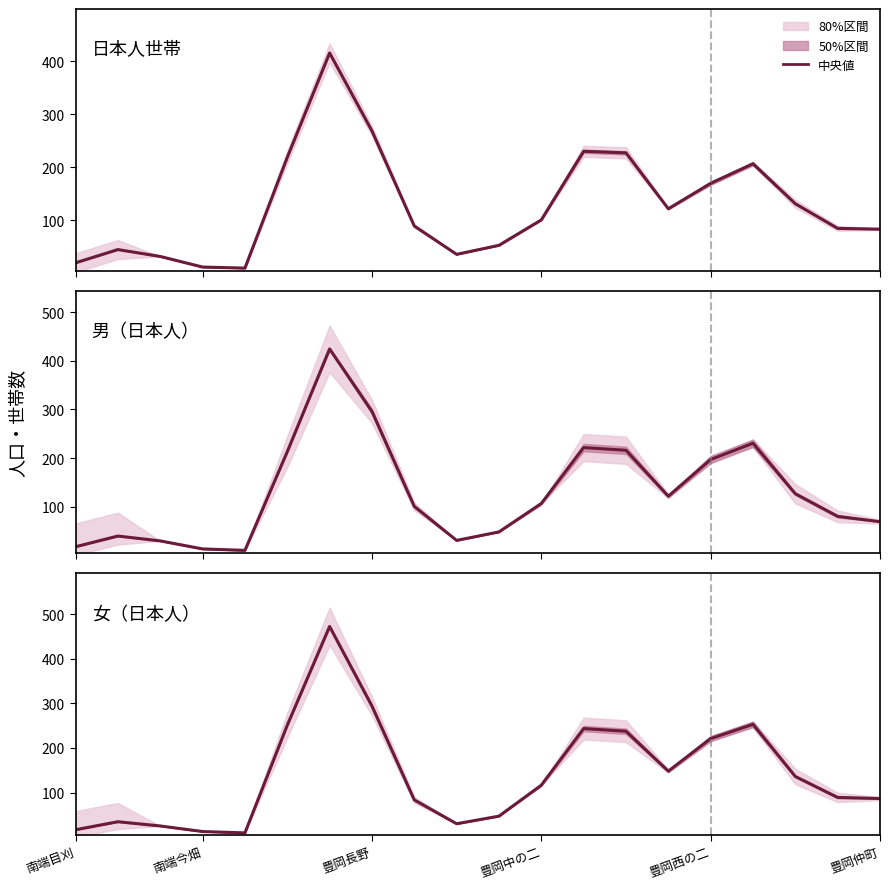

Where do 日本人世帯 and 男（日本人） first cross each other?

豊岡長野 and 豊岡中の二